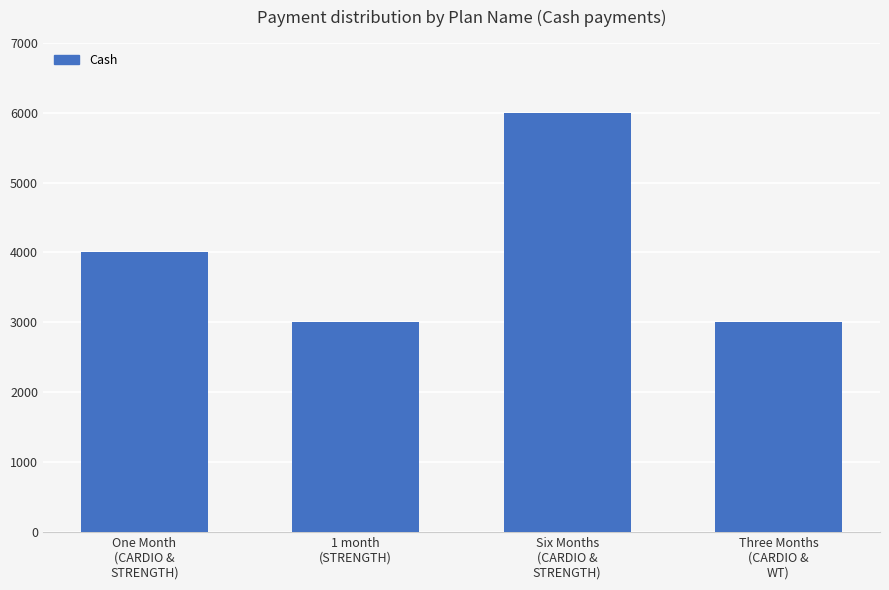

What is the value of the 2nd bar from the left?

3000